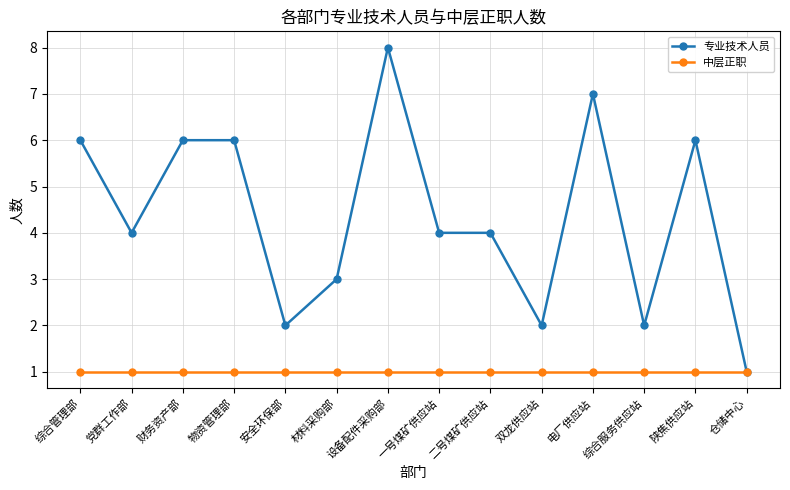

How many data points does each series have?

14